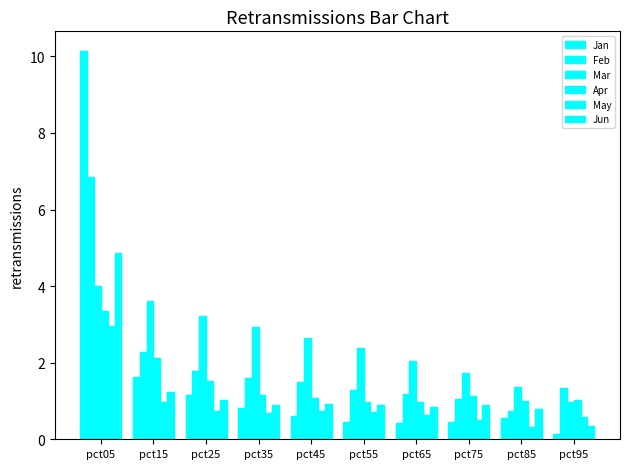

How many categories are shown in the chart?

10